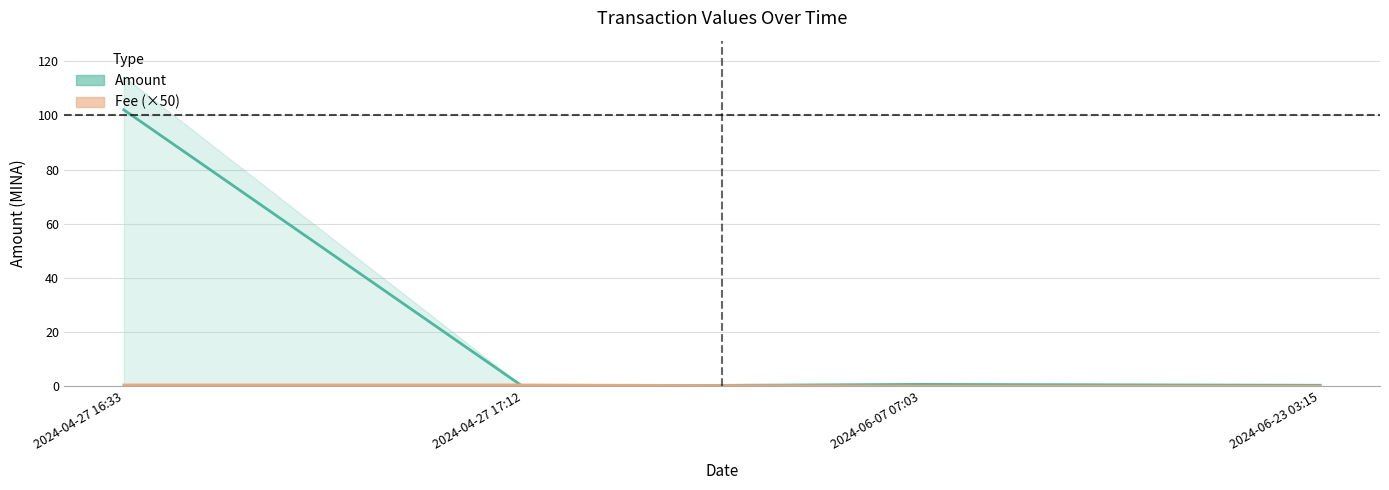

What is the sum of the Amount values at 2024-06-23 03:15 and 2024-06-07 07:03?

1.1